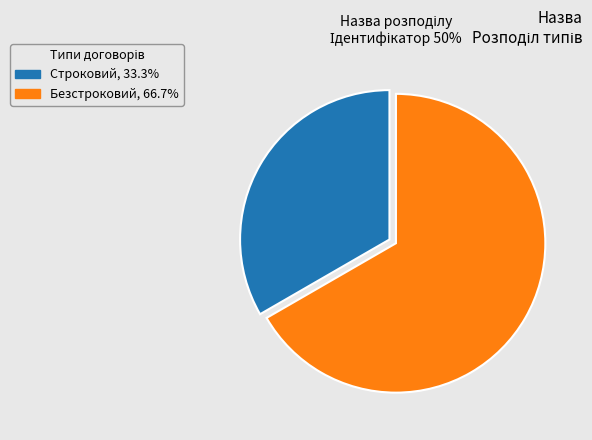

What is the largest slice in the pie chart?

Безстроковий